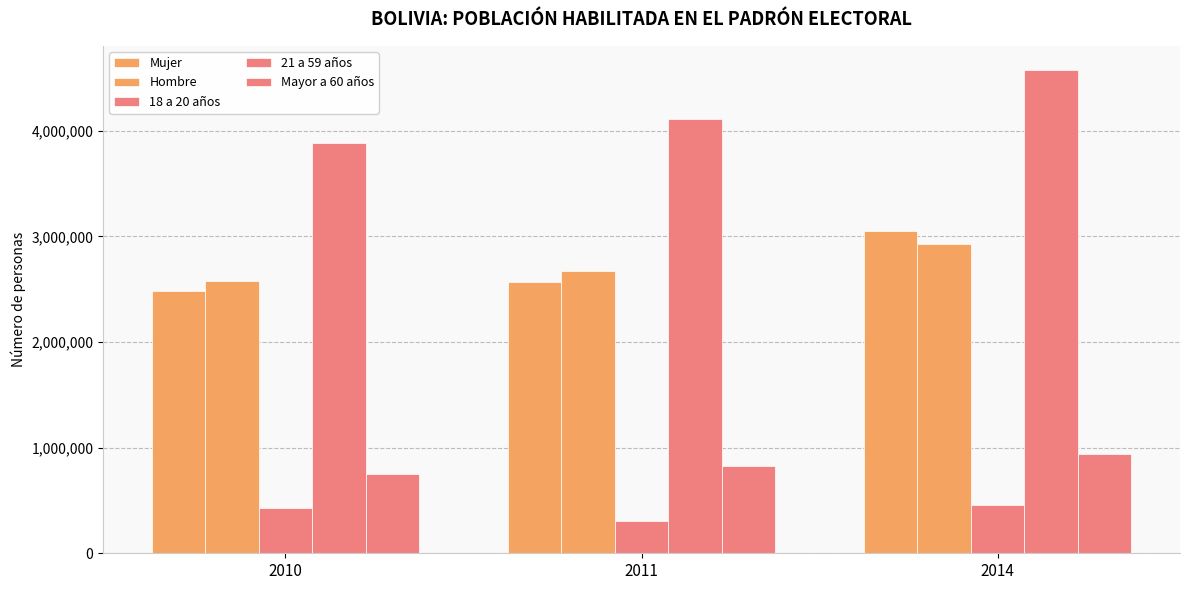

Which series has the largest range (max minus min)?

21 a 59 años